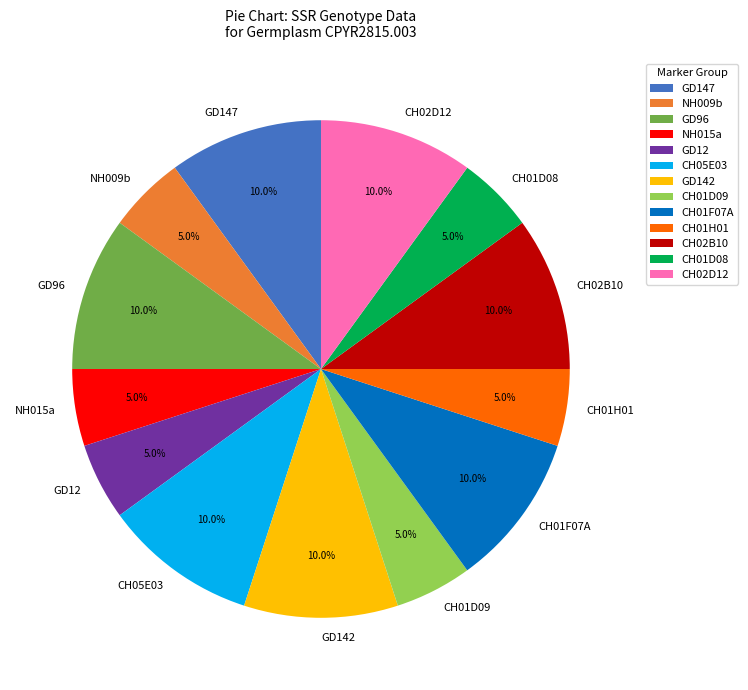

Is there a majority slice in this chart?

No